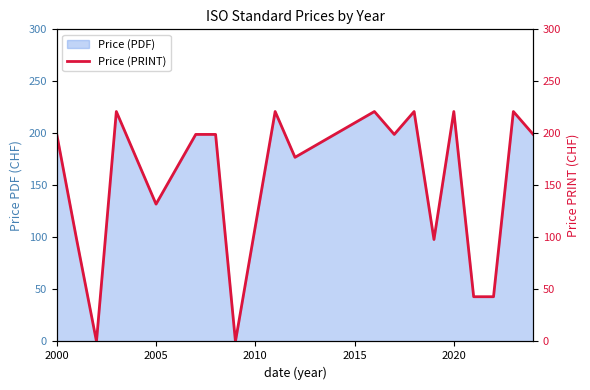

What is the difference between the maximum and minimum values?

221